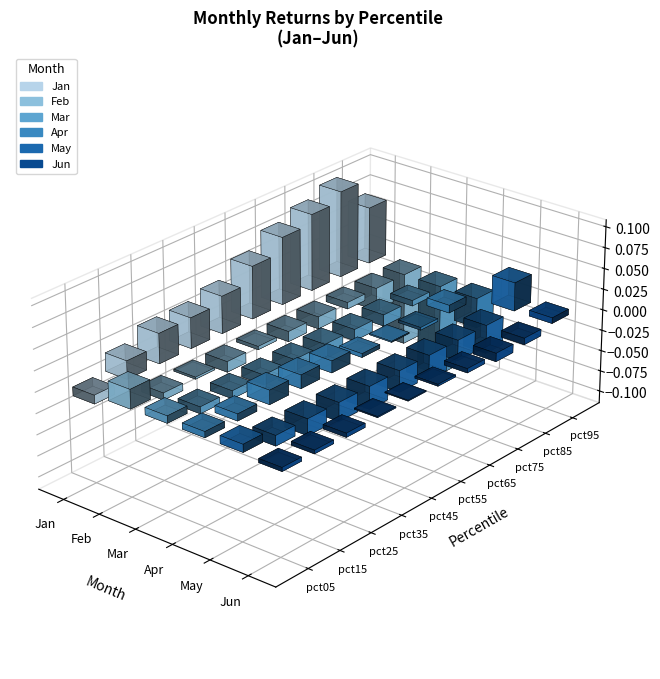

Is the value of Apr at pct15 greater than the value of May at pct65?

Yes